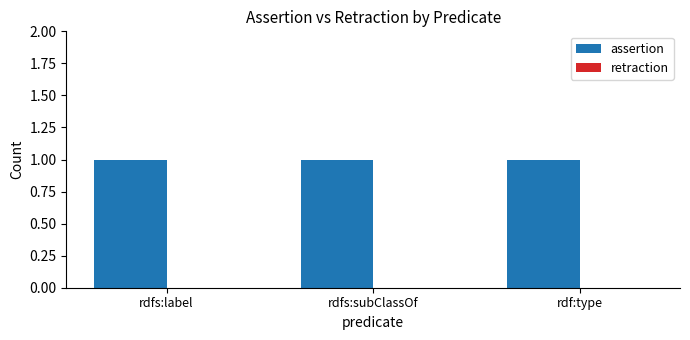

The assertion series shows 0 at rdfs:label. True or false?

False